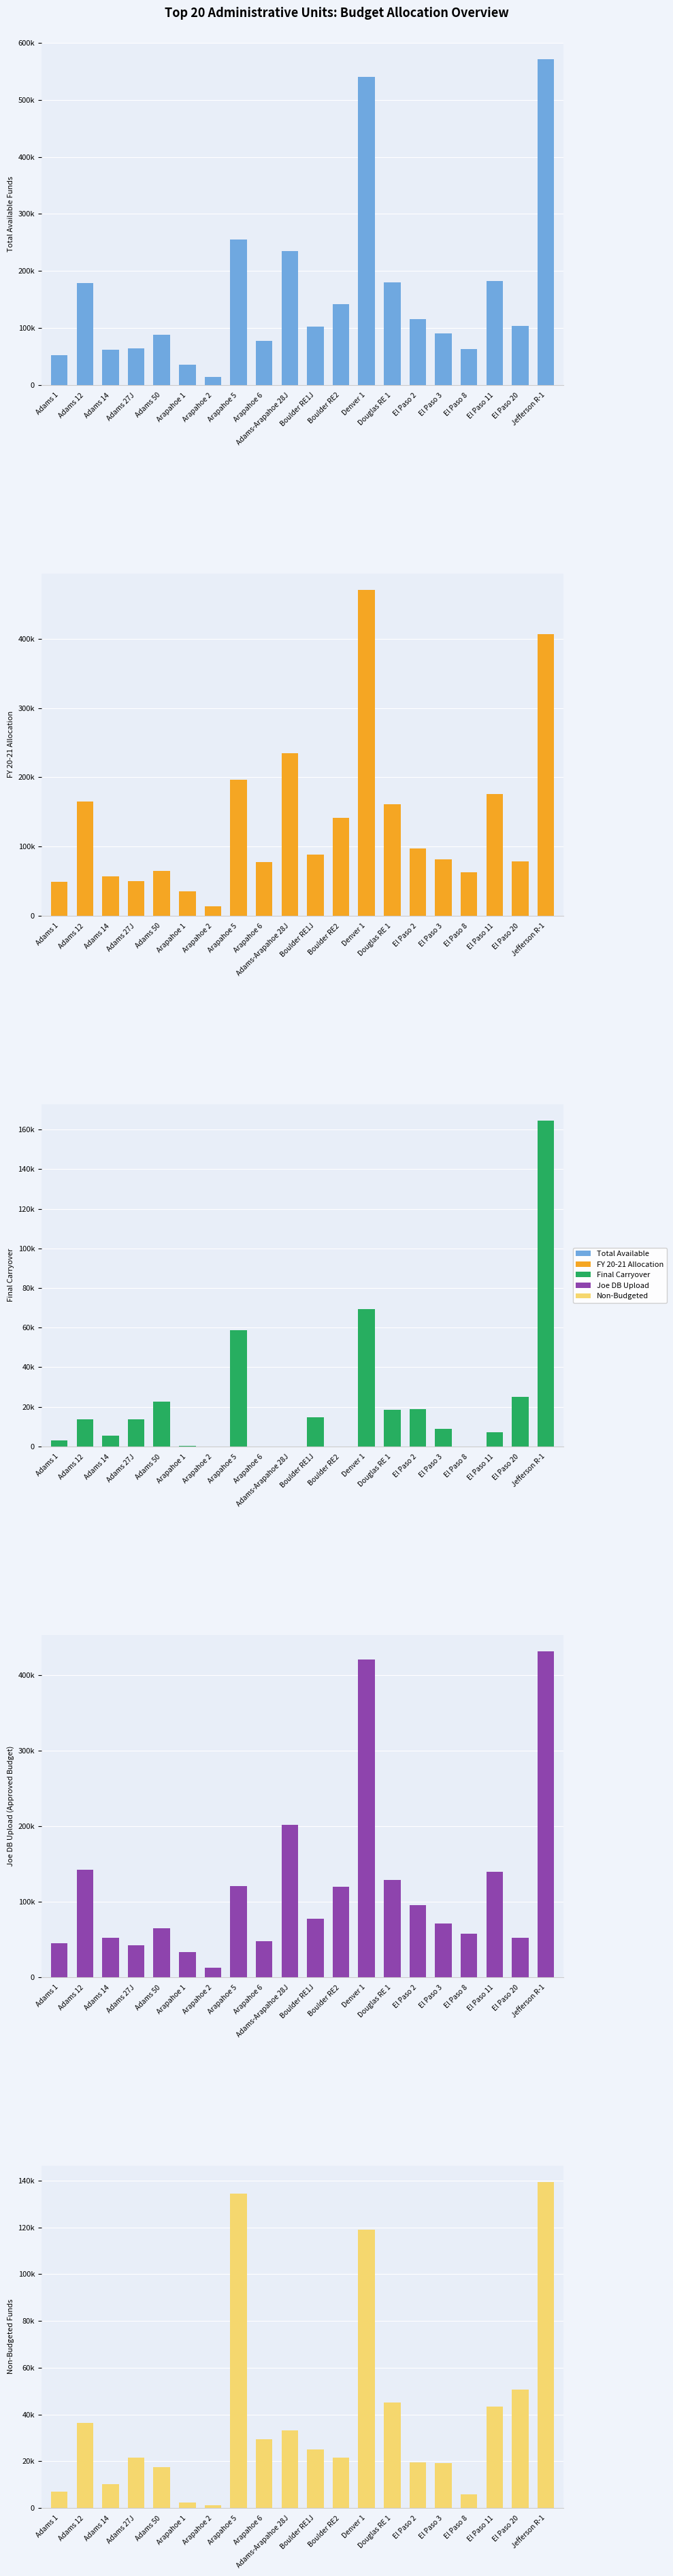

Which label corresponds to the smallest value in the chart?

El Paso 8